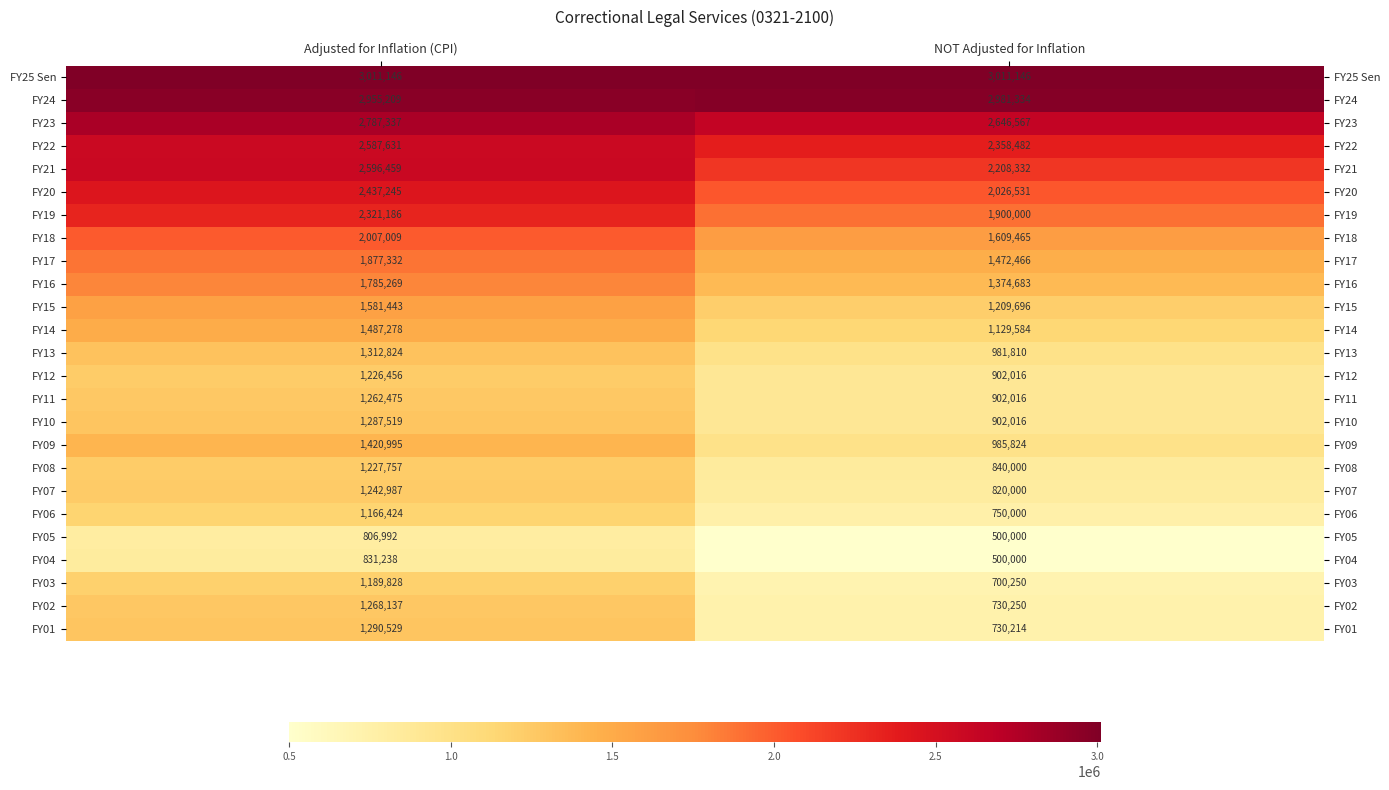

What is the average value of the FY15 series?

1395570